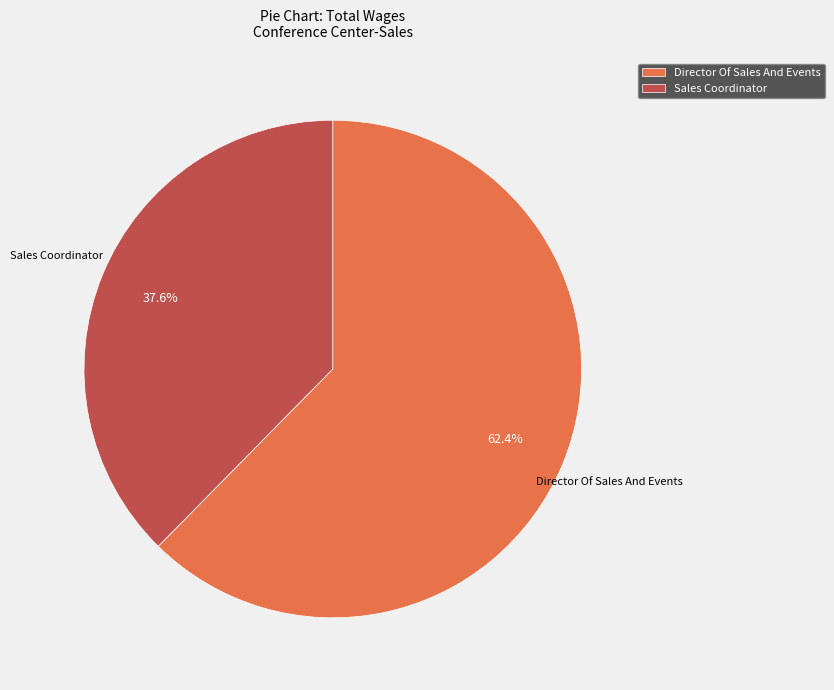

True or false: Director Of Sales And Events accounts for 68% of the total.

False